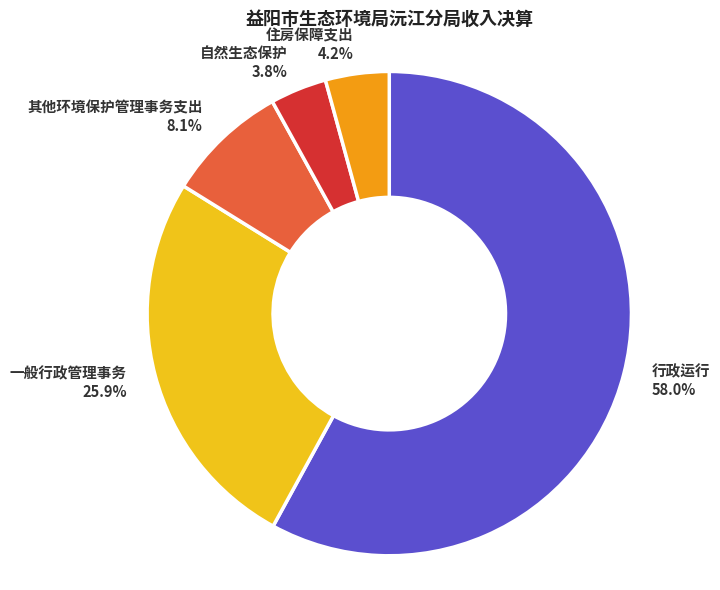

What percentage is the 住房保障支出 slice, to the nearest percent?

4%